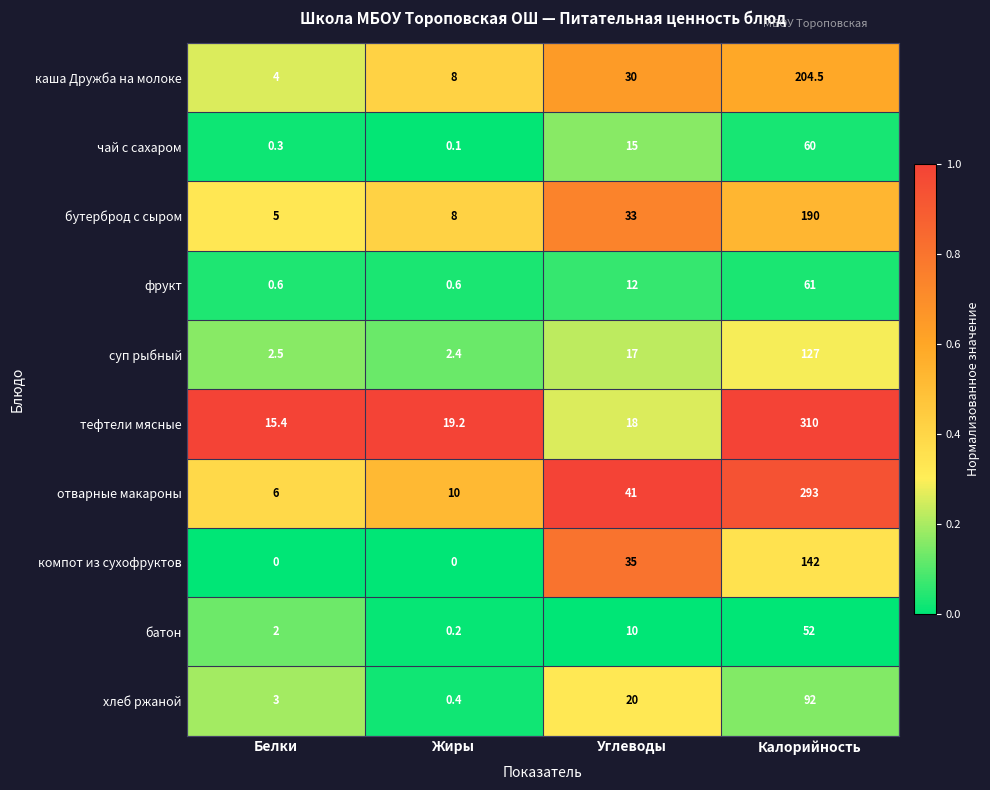

Read the батон value at Углеводы.

10.0